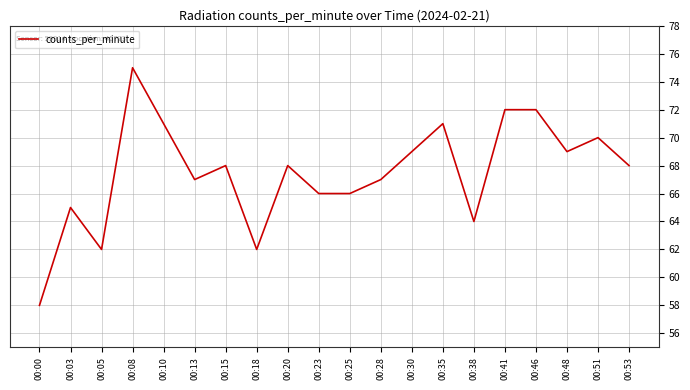

Reading right to left, extract all data points from this chart.

68	70	69	72	72	64	71	69	67	66	66	68	62	68	67	71	75	62	65	58